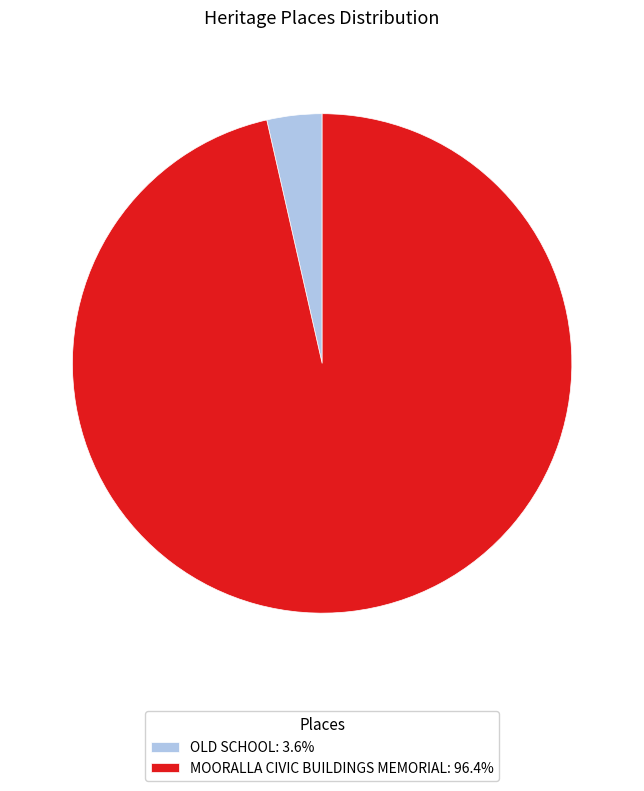

Is there a majority slice in this chart?

Yes